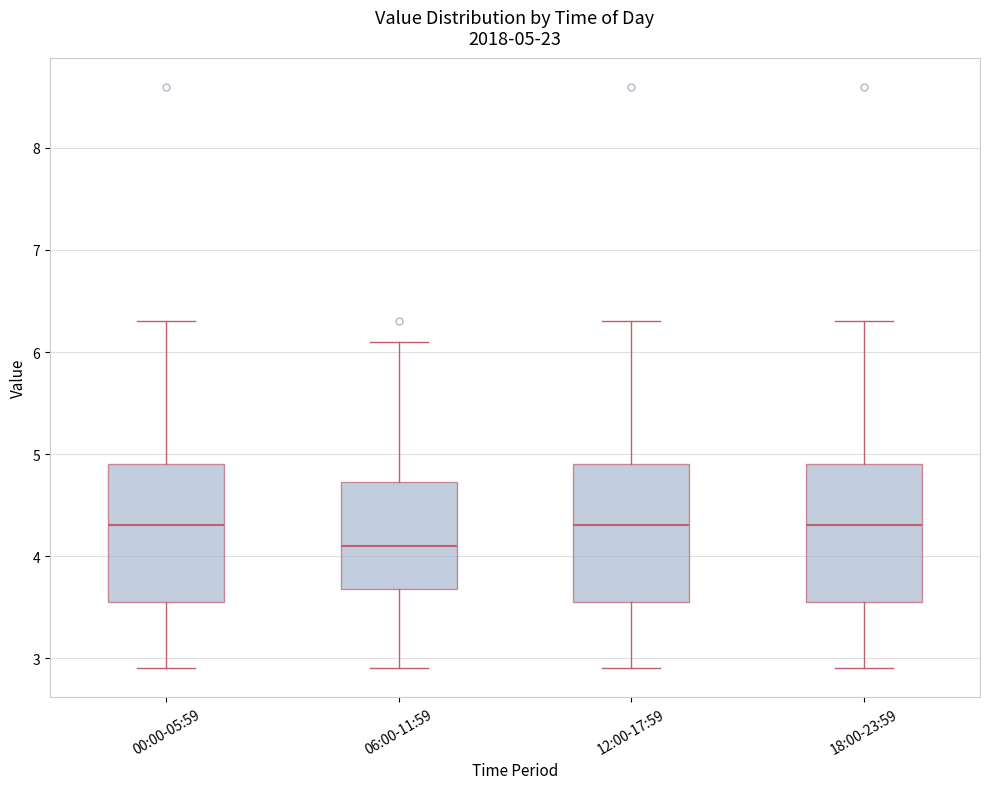

Which box's median line is the lowest?

06:00-11:59